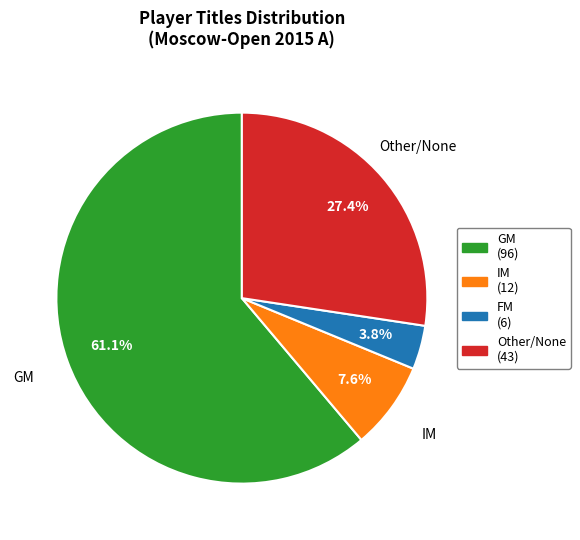

Is there a majority slice in this chart?

Yes